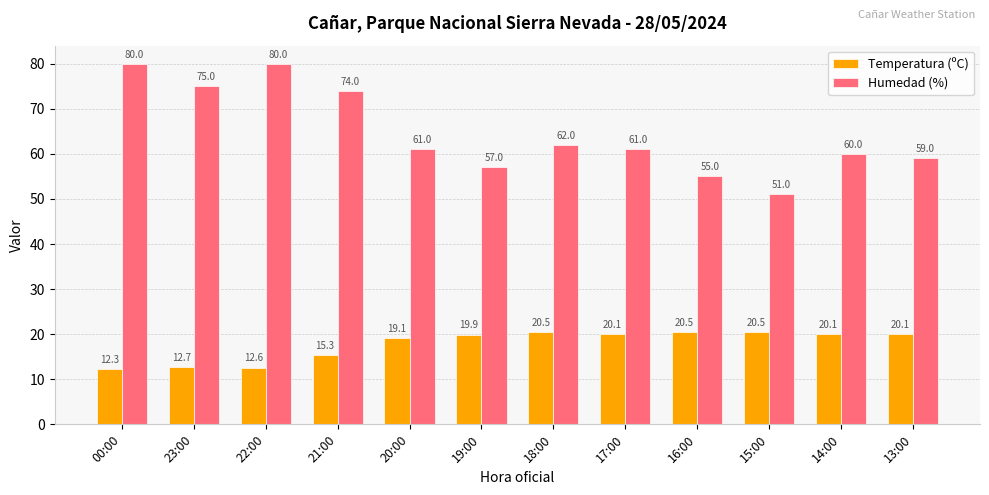

What is the difference between the Humedad (%) values at 21:00 and 20:00?

13.0